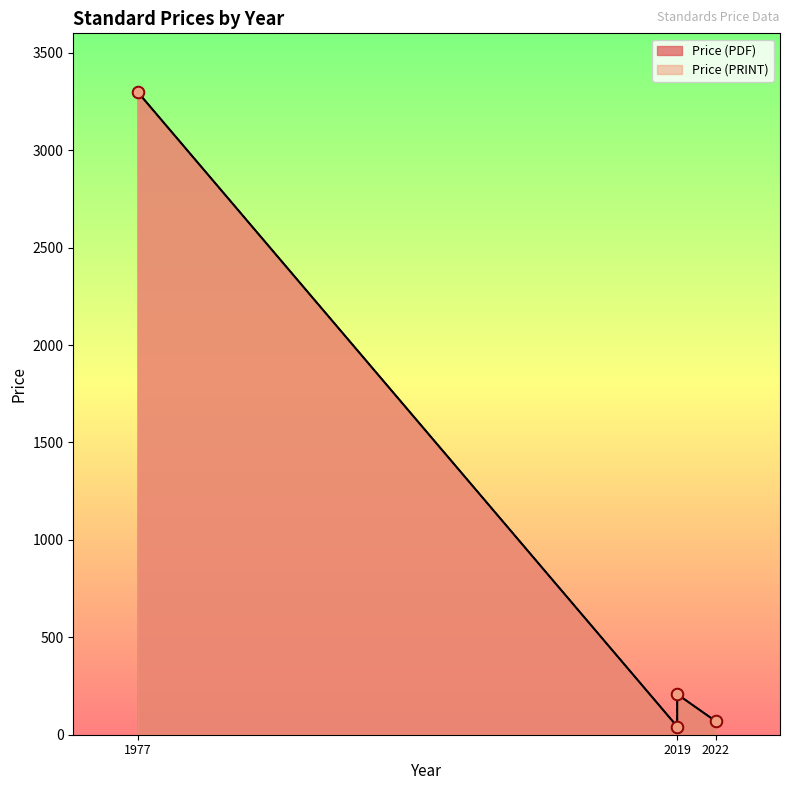

At which category is the sum across all series the highest?

1977